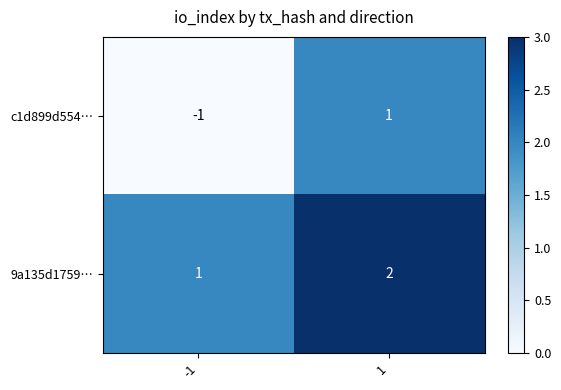

Which series has the largest total across all categories?

9a135d1759…